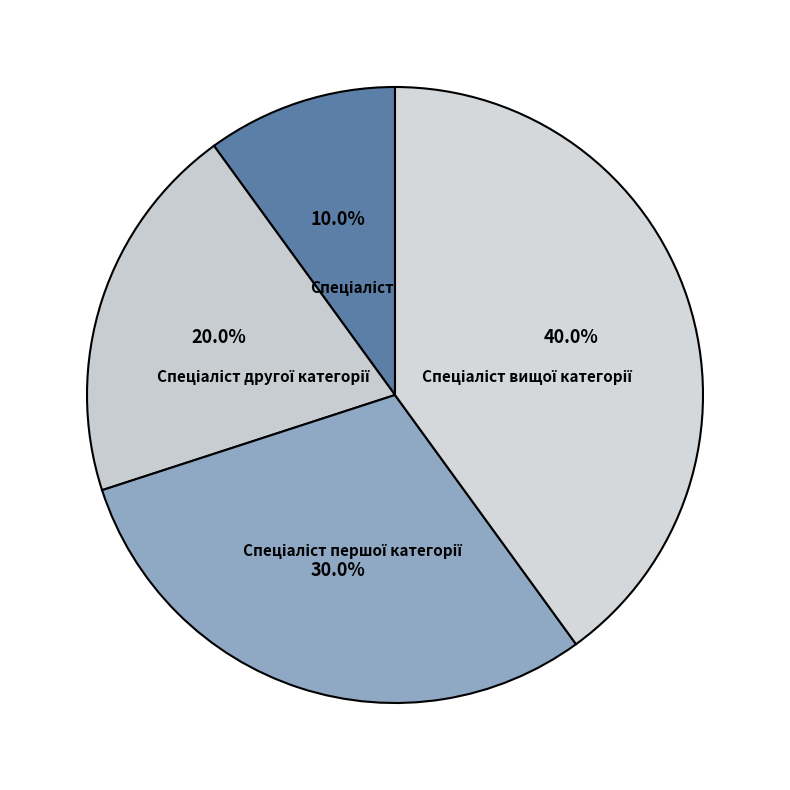

Does any single category account for the majority?

No